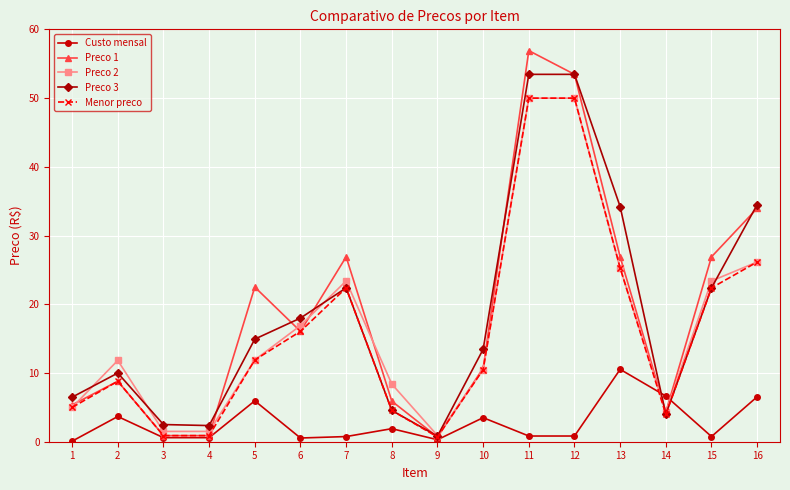

Is the value of Preco 1 at 6 greater than the value of Preco 3 at 12?

No